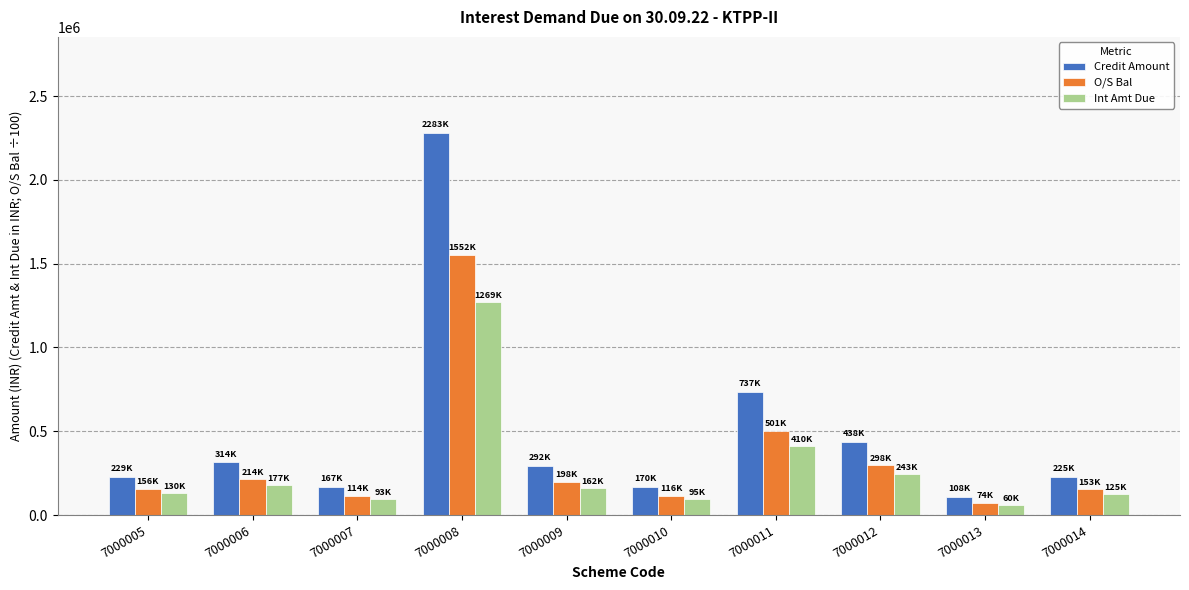

What is the lowest value of the Credit Amount series?

108490.6